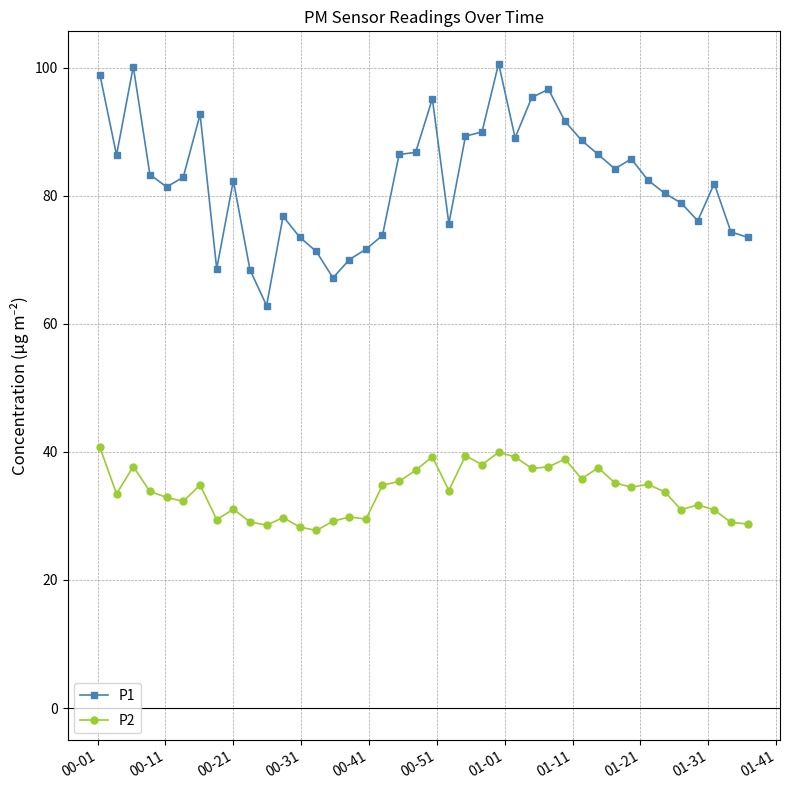

True or false: P2 has more than 1 interior local peaks.

True